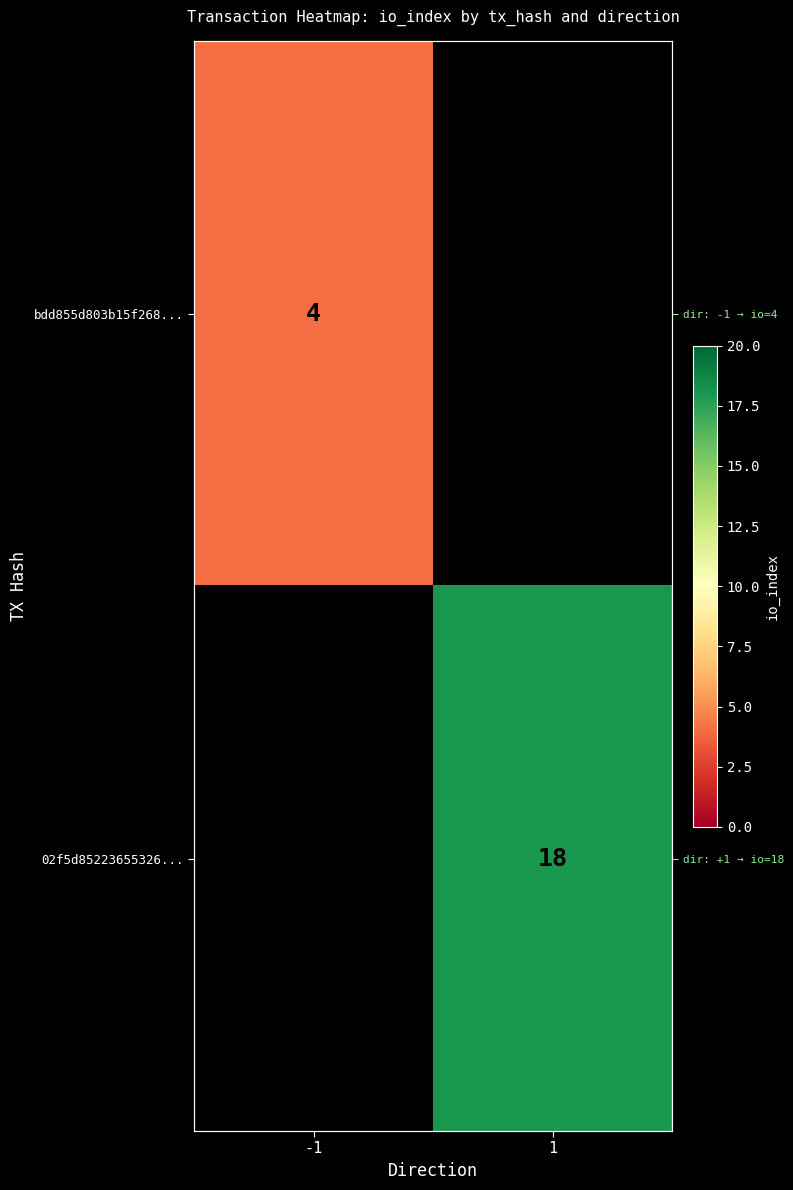

What value does the bdd855d803b15f268... series have at -1?

4.0